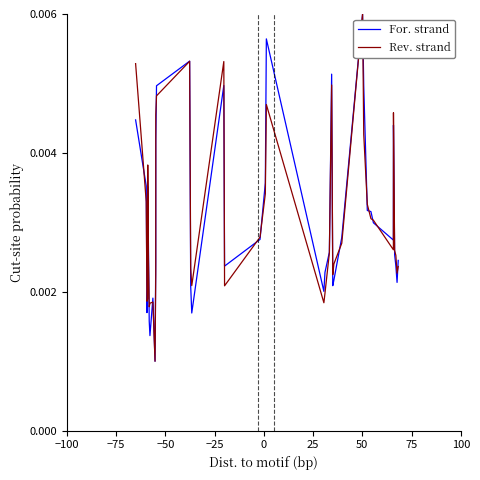

What are all the series names shown in the legend?

For. strand, Rev. strand